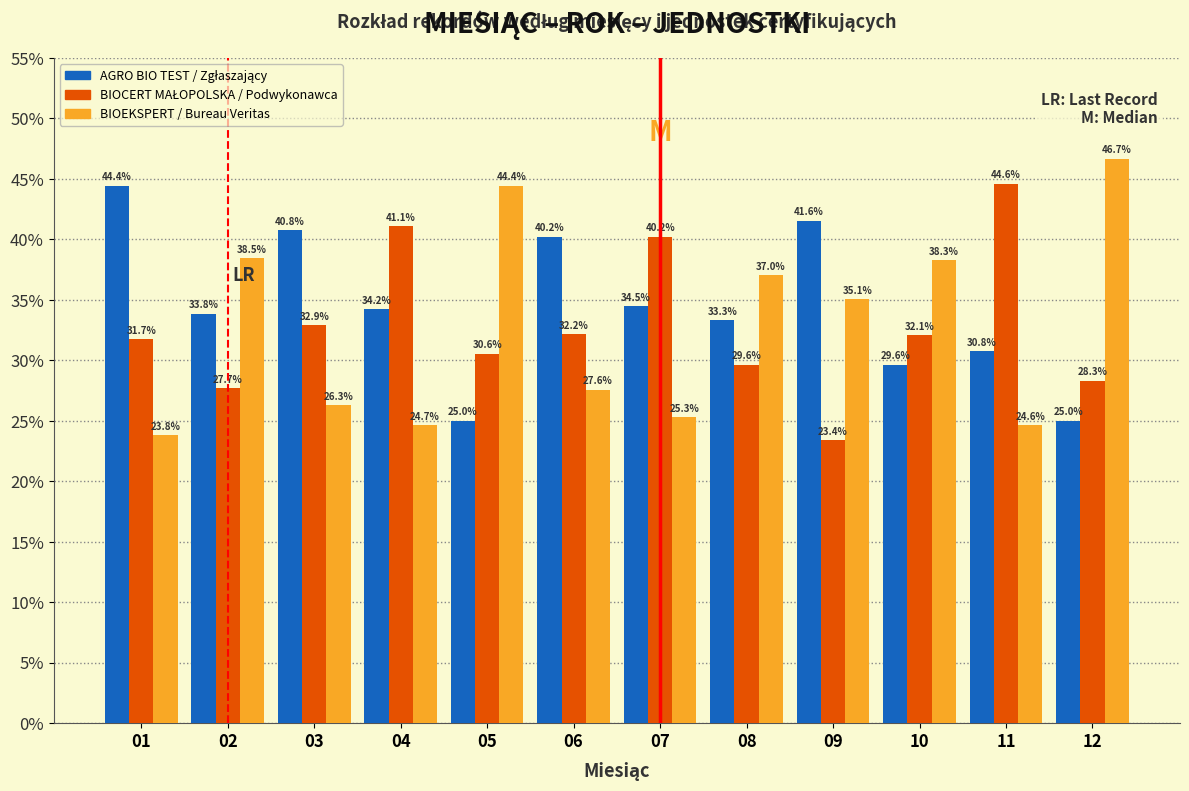

Are the bars grouped side by side (vs. stacked)?

Yes